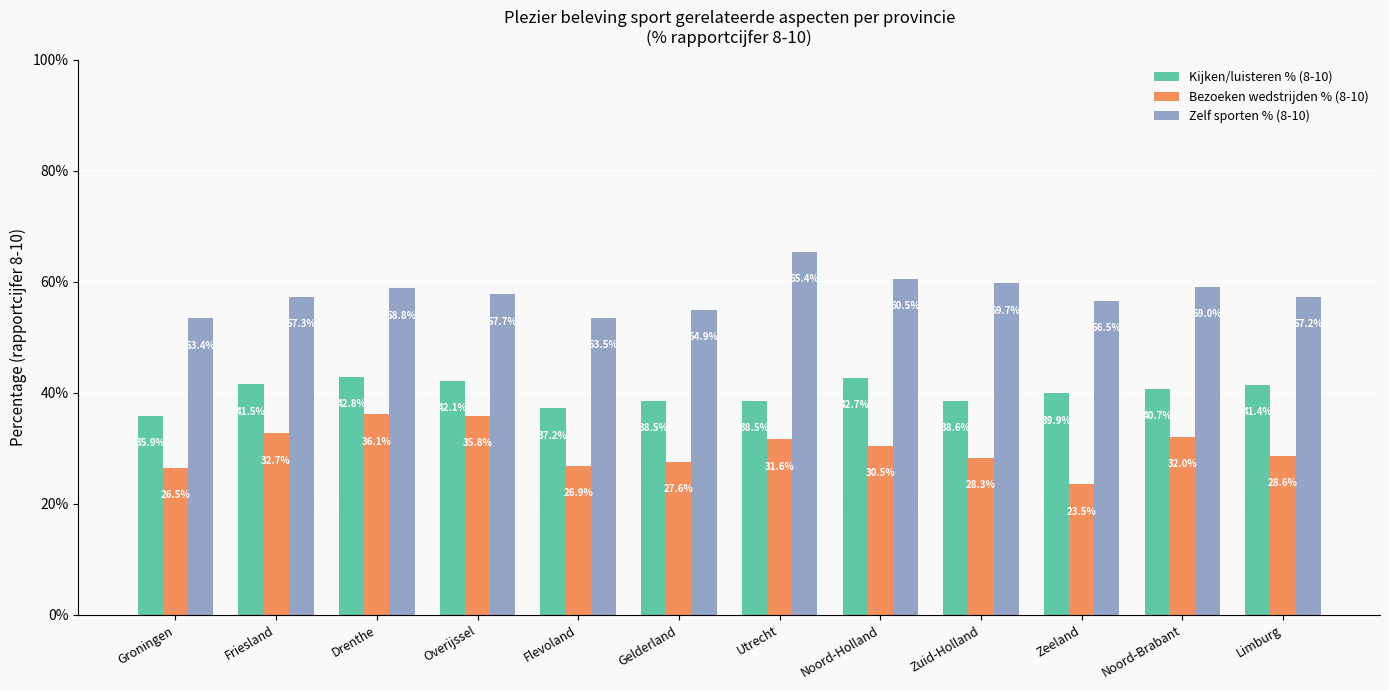

The Kijken/luisteren % (8-10) series shows 38.5 at Utrecht. True or false?

True